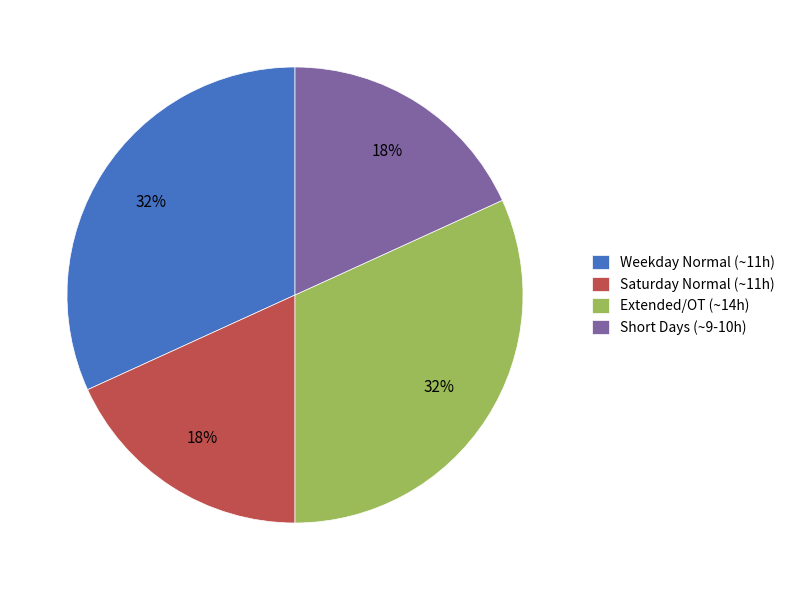

To the nearest percent, what percentage of the pie is Short Days (~9-10h)?

18%